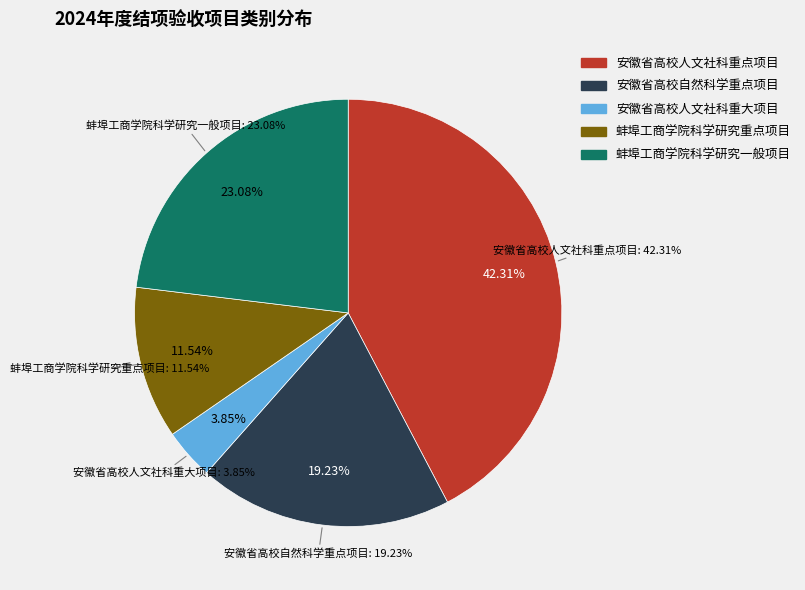

Count the number of slices in the pie.

5